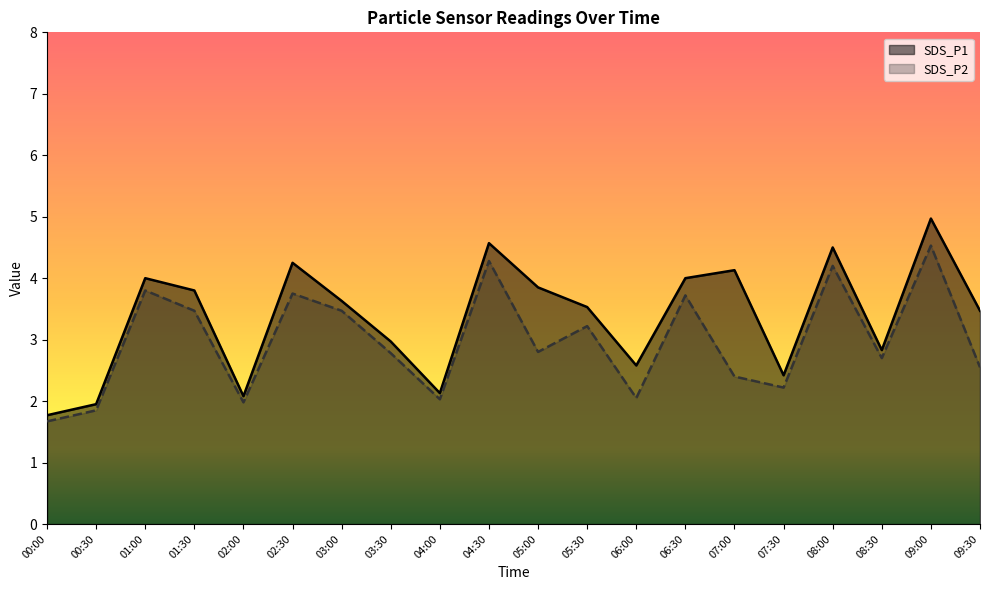

What is the label of the 18th point from the left?

08:30